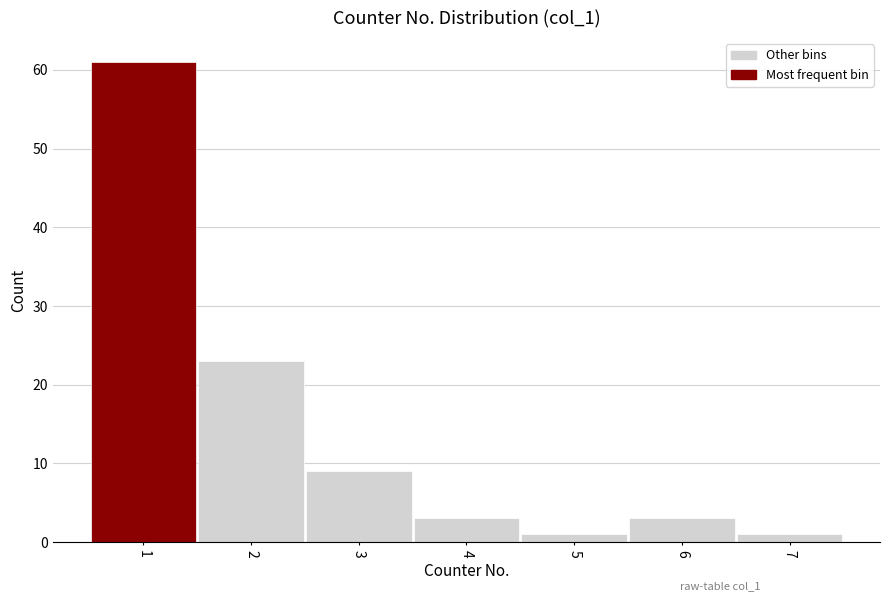

Reading left to right, list every bar in this chart as the range it spans on the x-axis followed by its height. The values are not printed on the chart, so give them approximately, as read against the axis.

0.5 to 1.5: 61
1.5 to 2.5: 23
2.5 to 3.5: 9
3.5 to 4.5: 3
4.5 to 5.5: 1
5.5 to 6.5: 3
6.5 to 7.5: 1